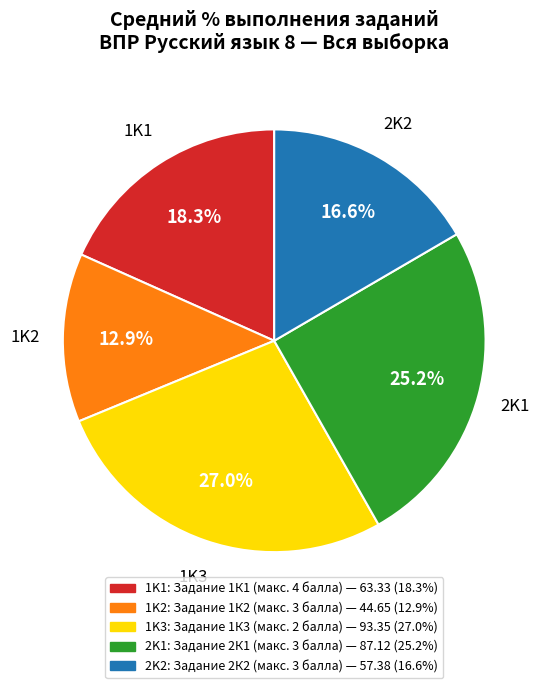

To the nearest percent, what is the average slice percentage?

20%